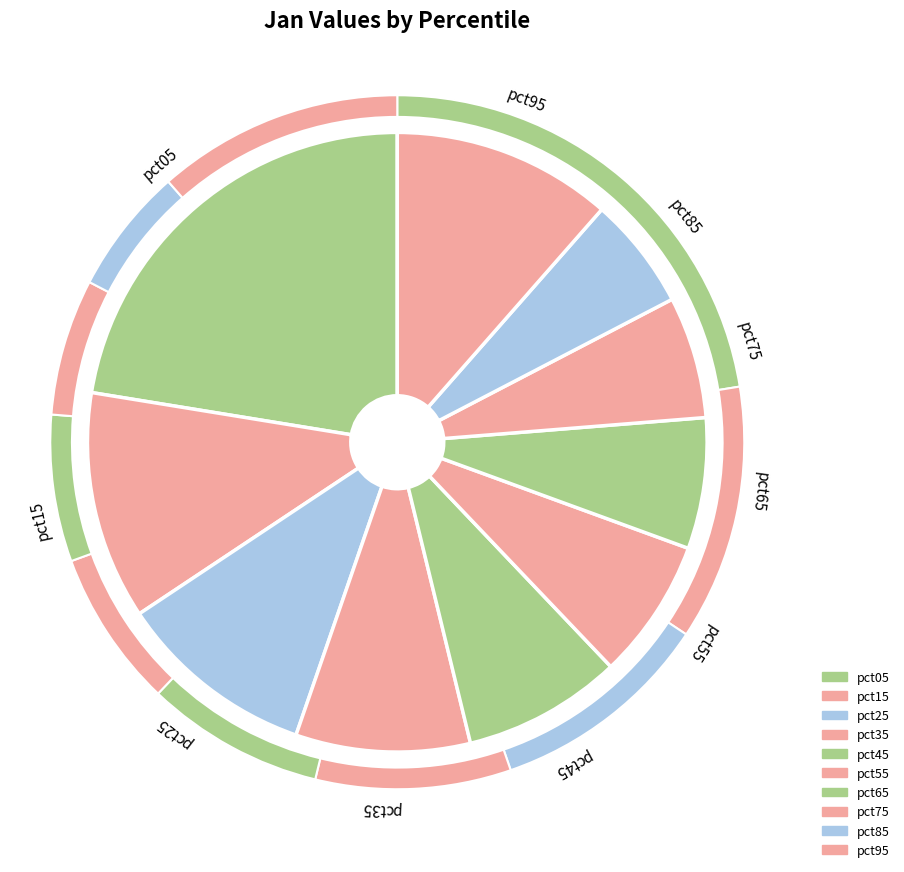

The pct55 slice represents 7% of the pie. True or false?

True